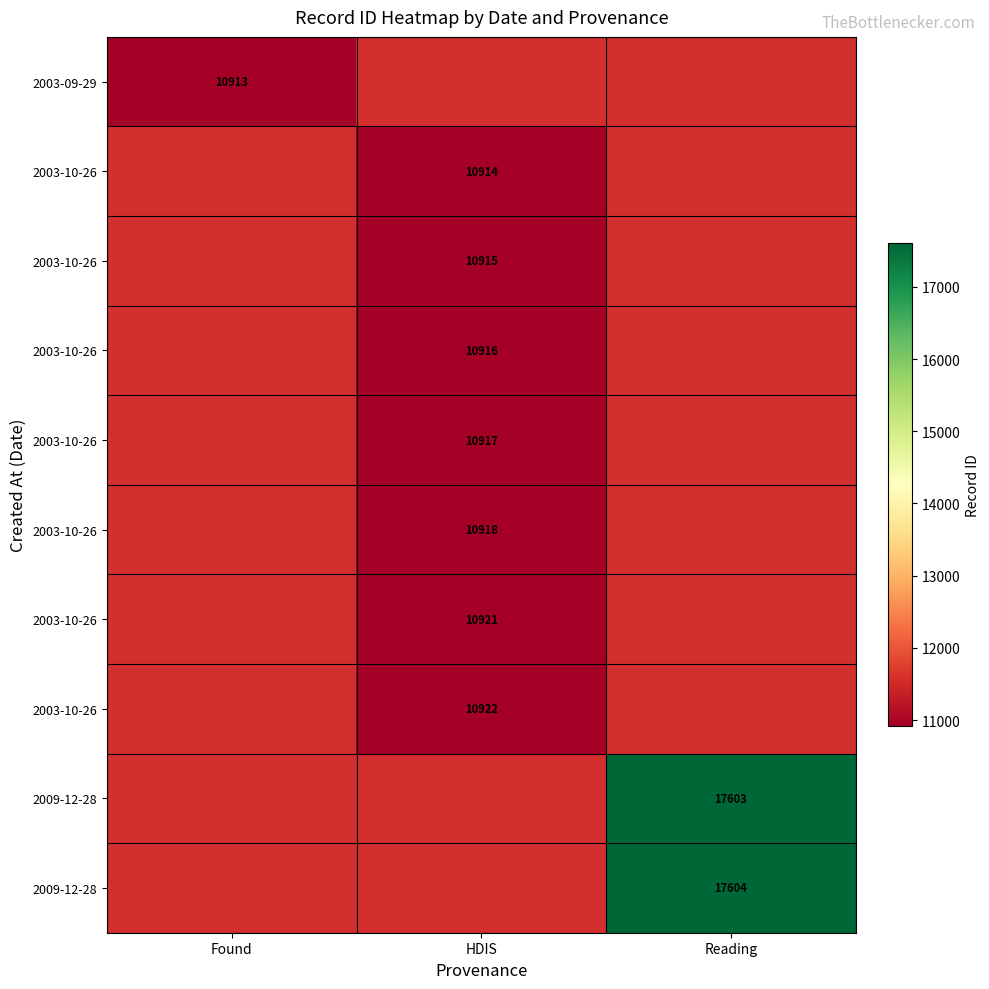

How many series are shown in this chart?

10